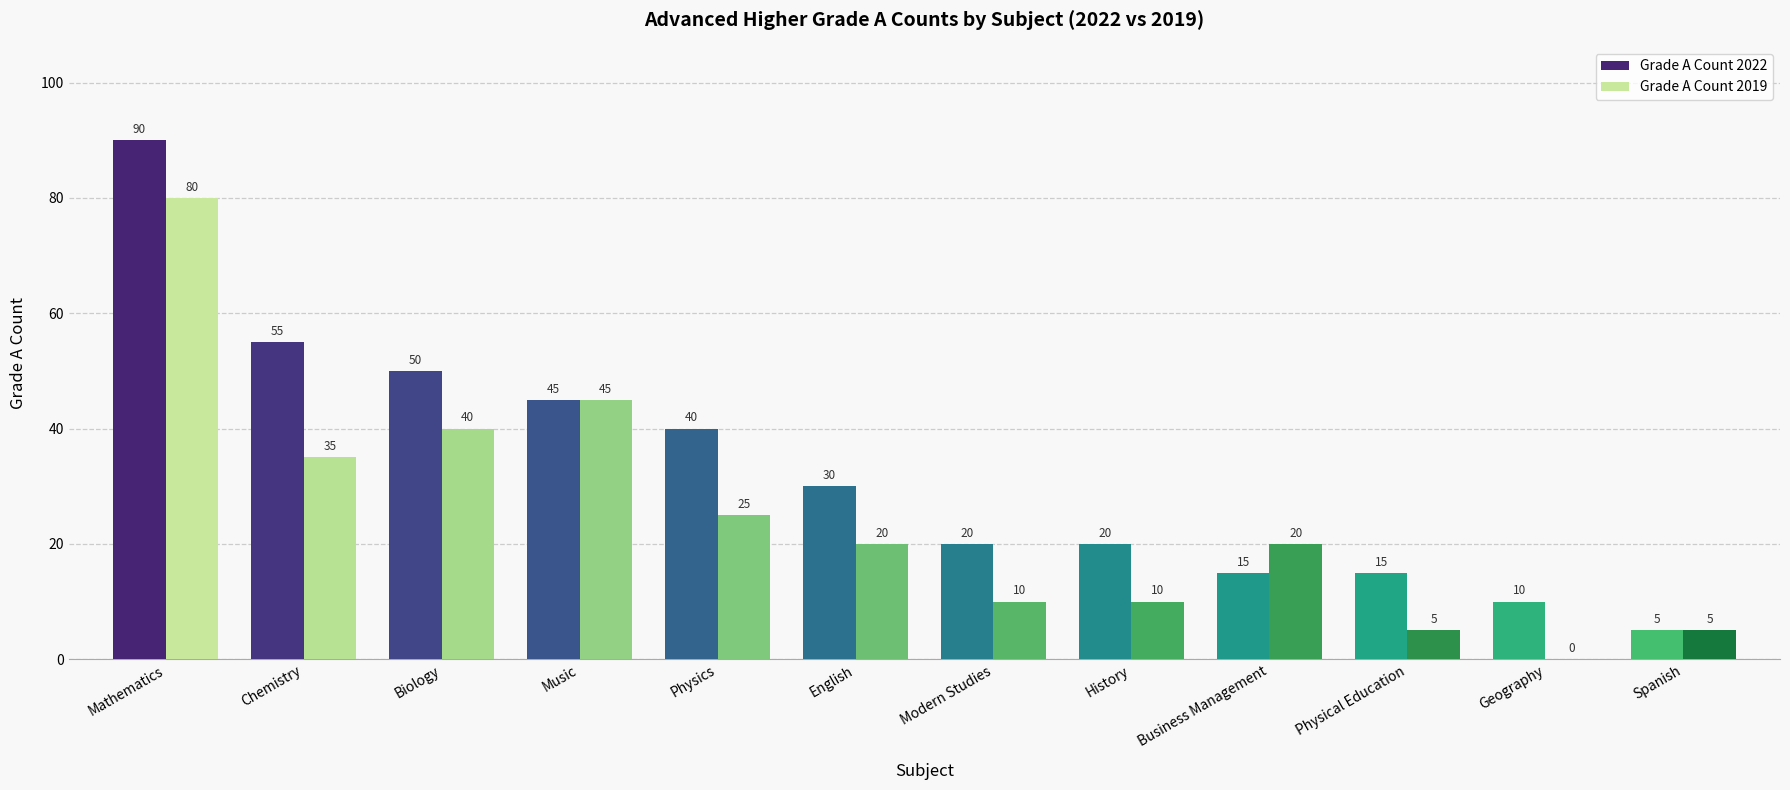

What is the total value across all series at Geography?

10